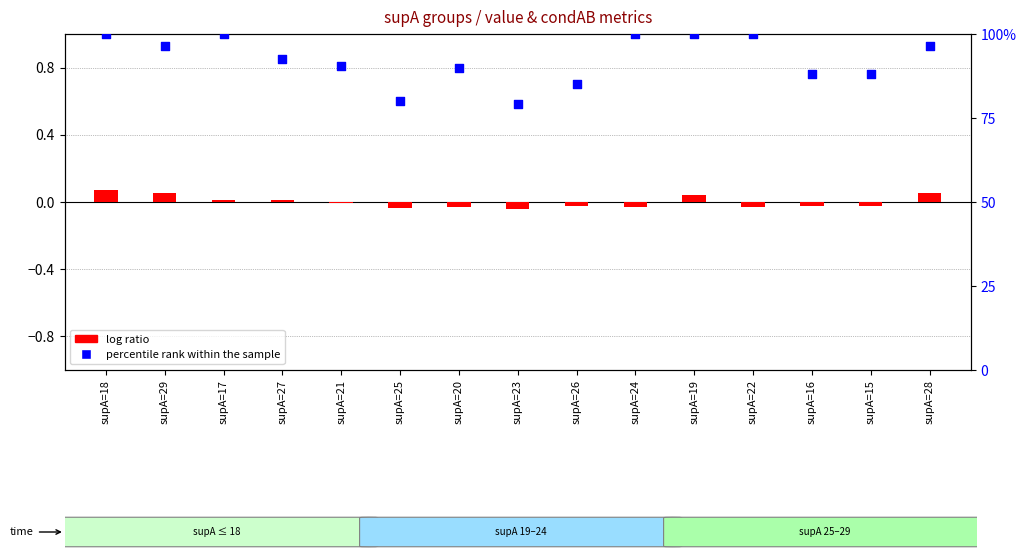

Which series contains the highest Y value?

percentile rank within the sample